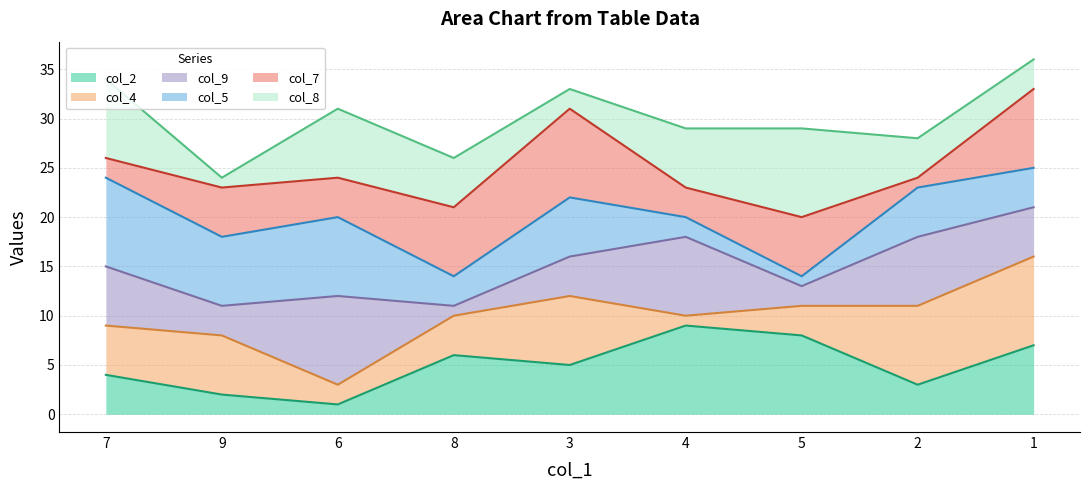

What is the label of the 5th point from the left?

3